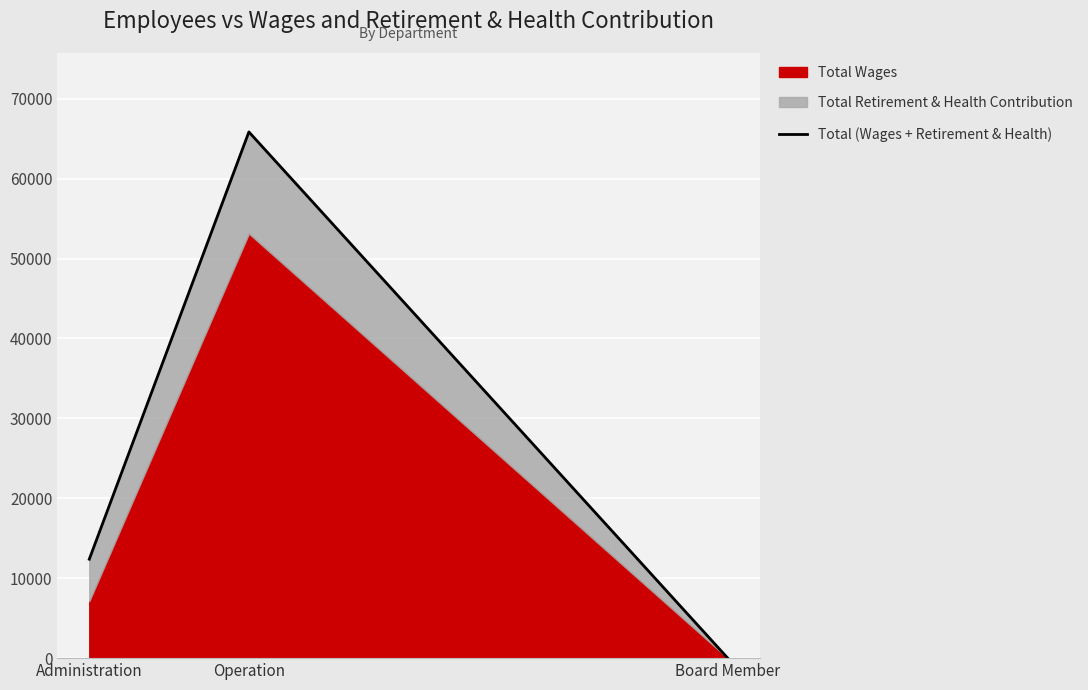

What position from the right is Board Member?

1